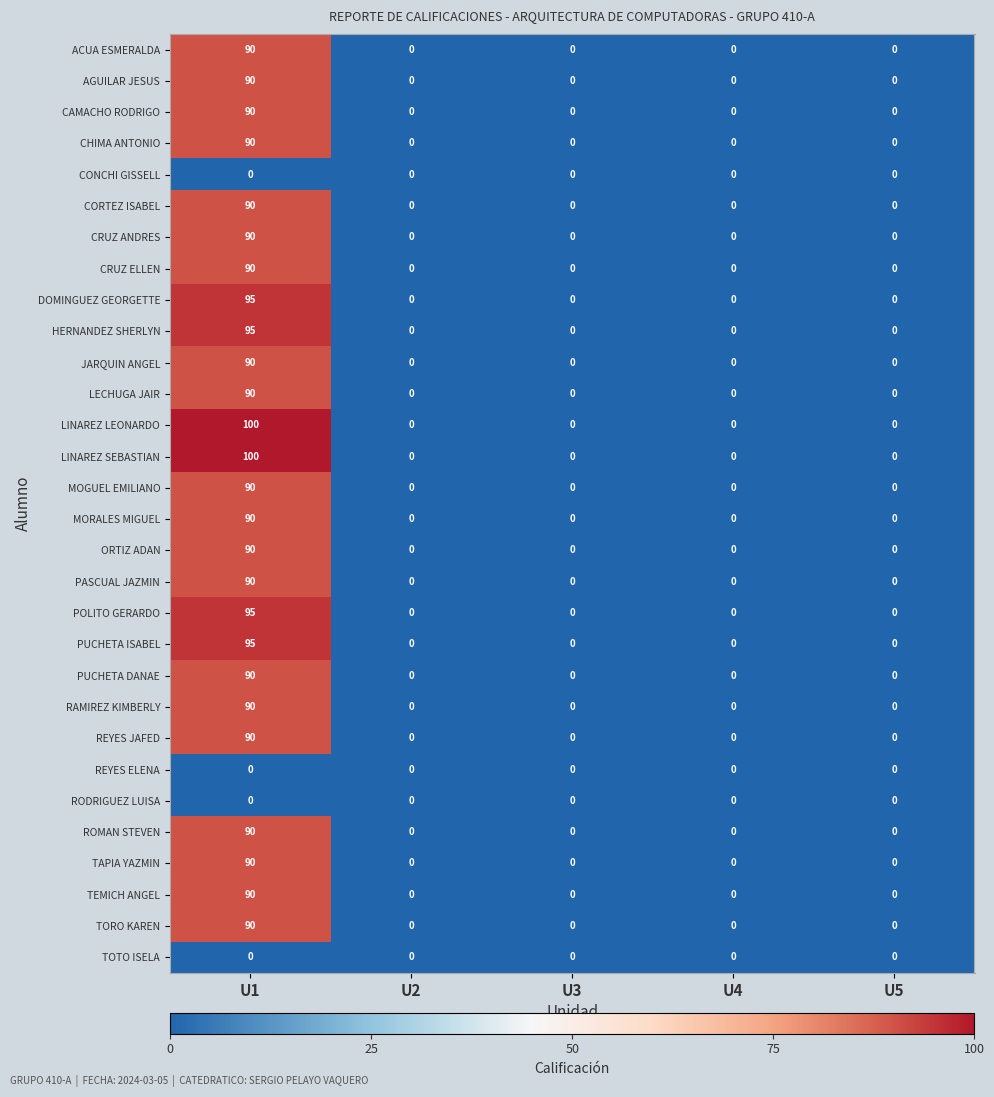

What value does the PUCHETA DANAE series have at U1?

90